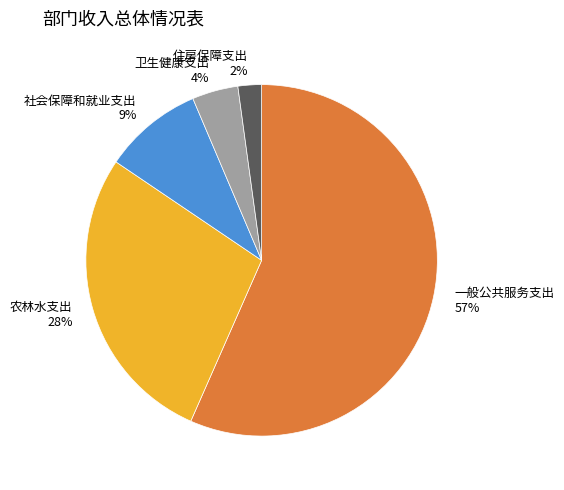

To the nearest percent, what is the combined percentage of 住房保障支出 and 卫生健康支出?

6%